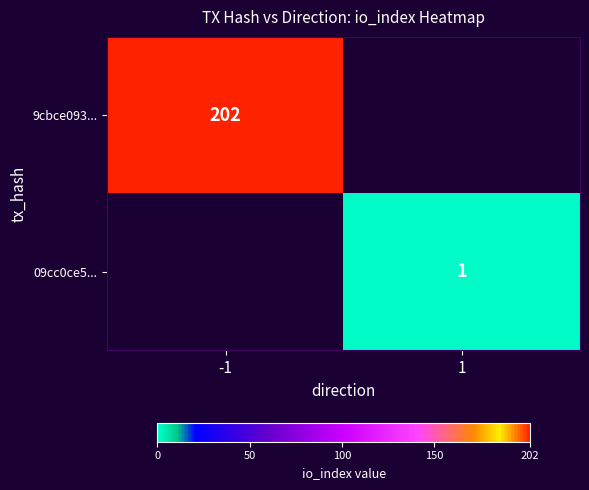

Is it true that 9cbce093... equals 202 at -1?

True